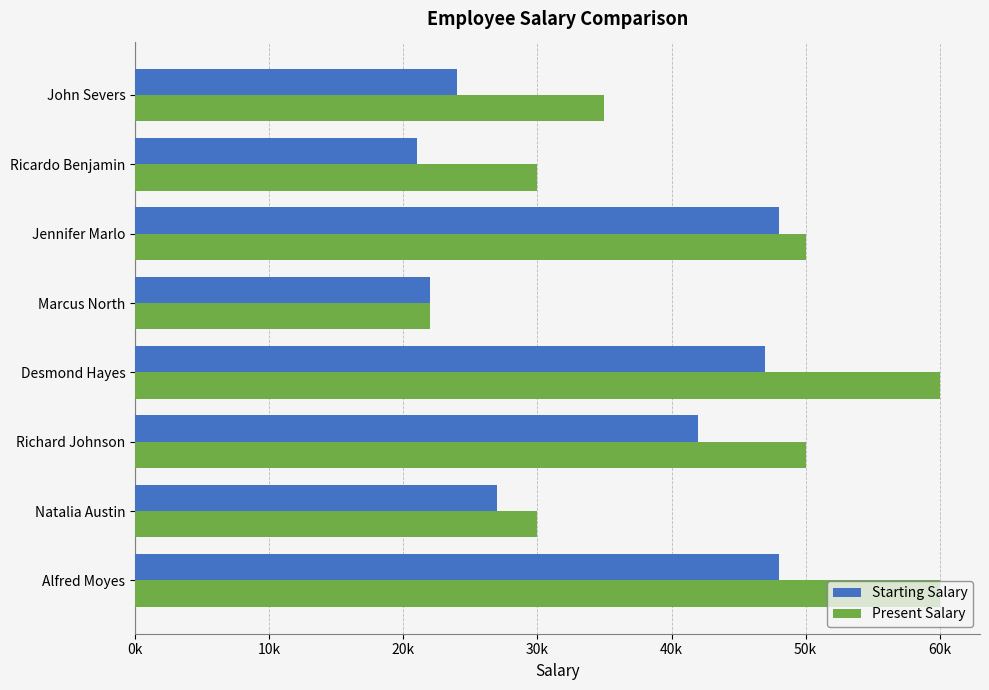

What are all the series names shown in the legend?

Starting Salary, Present Salary